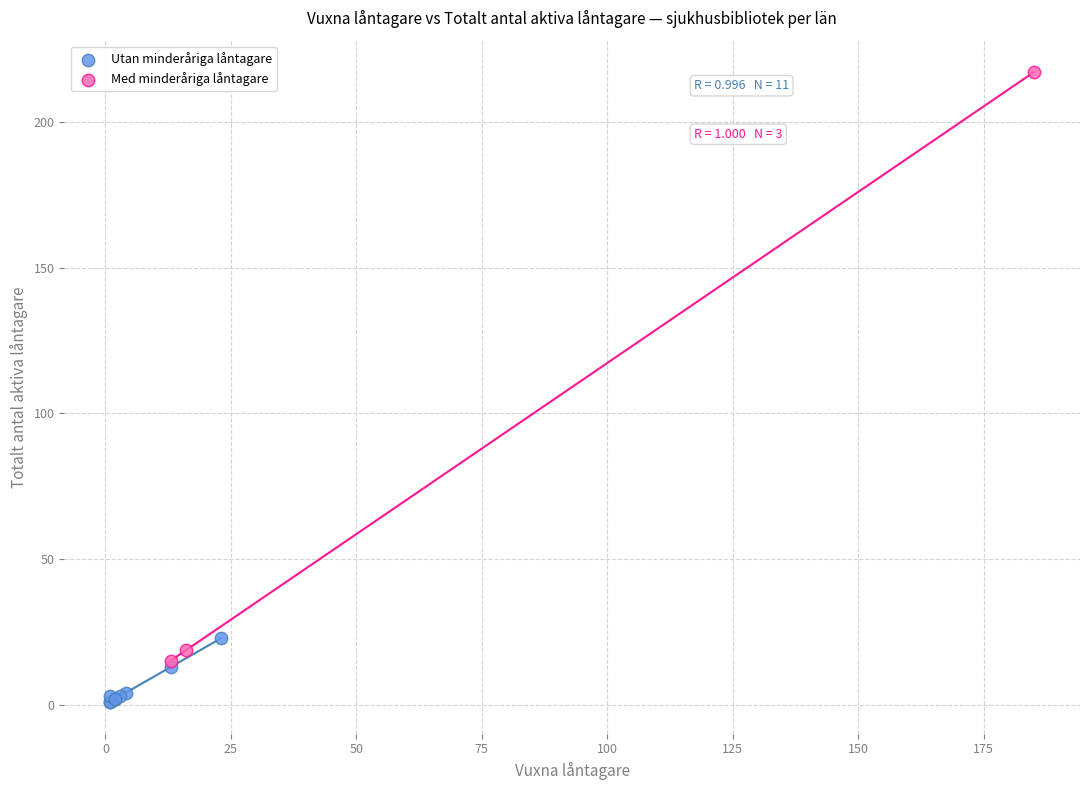

Which series has the widest spread of Y values?

Med minderåriga låntagare